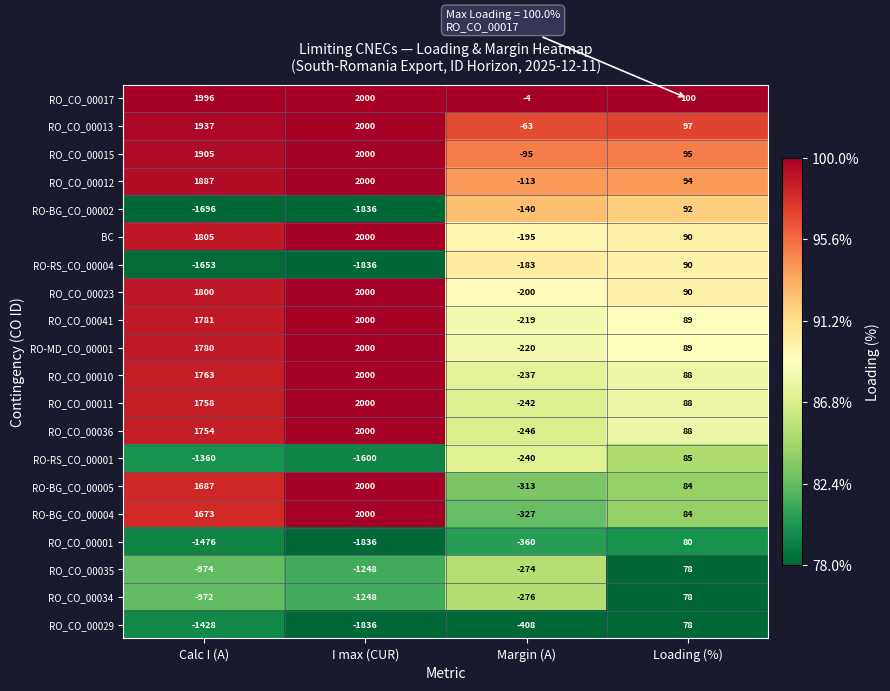

What is the spread (max minus min) of values at Calc I (A)?

3692